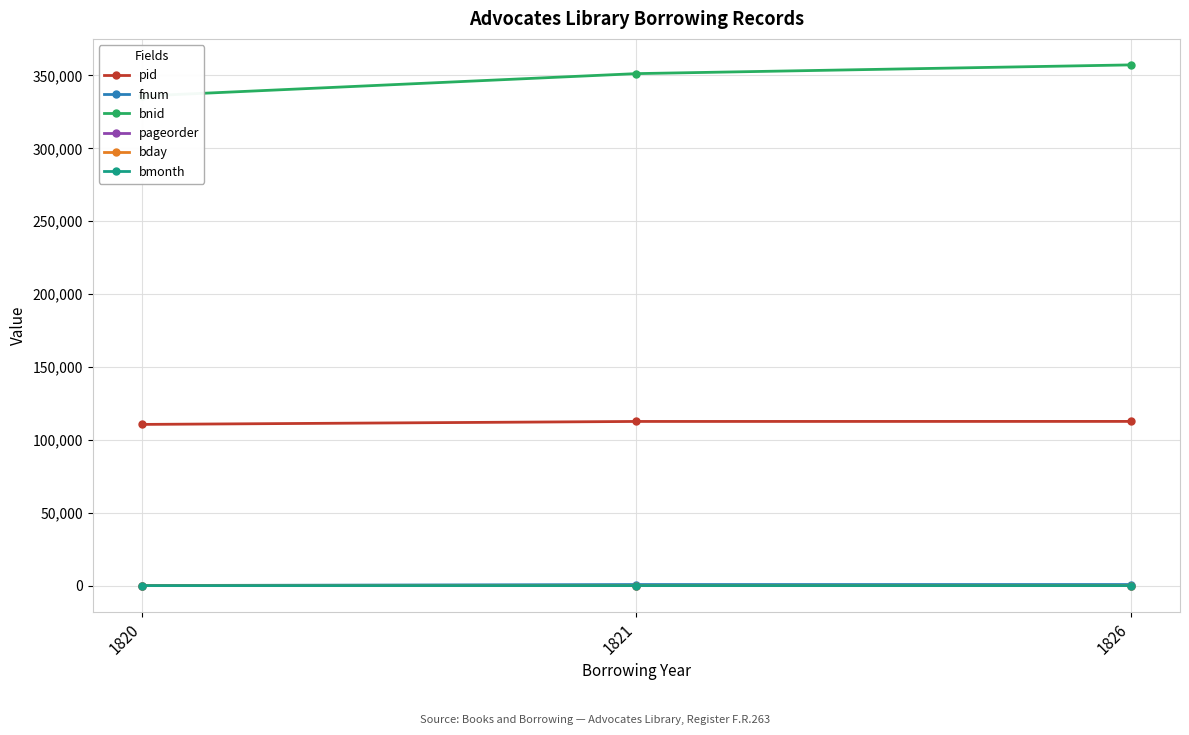

The value of fnum at 1826 is 740. True or false?

True